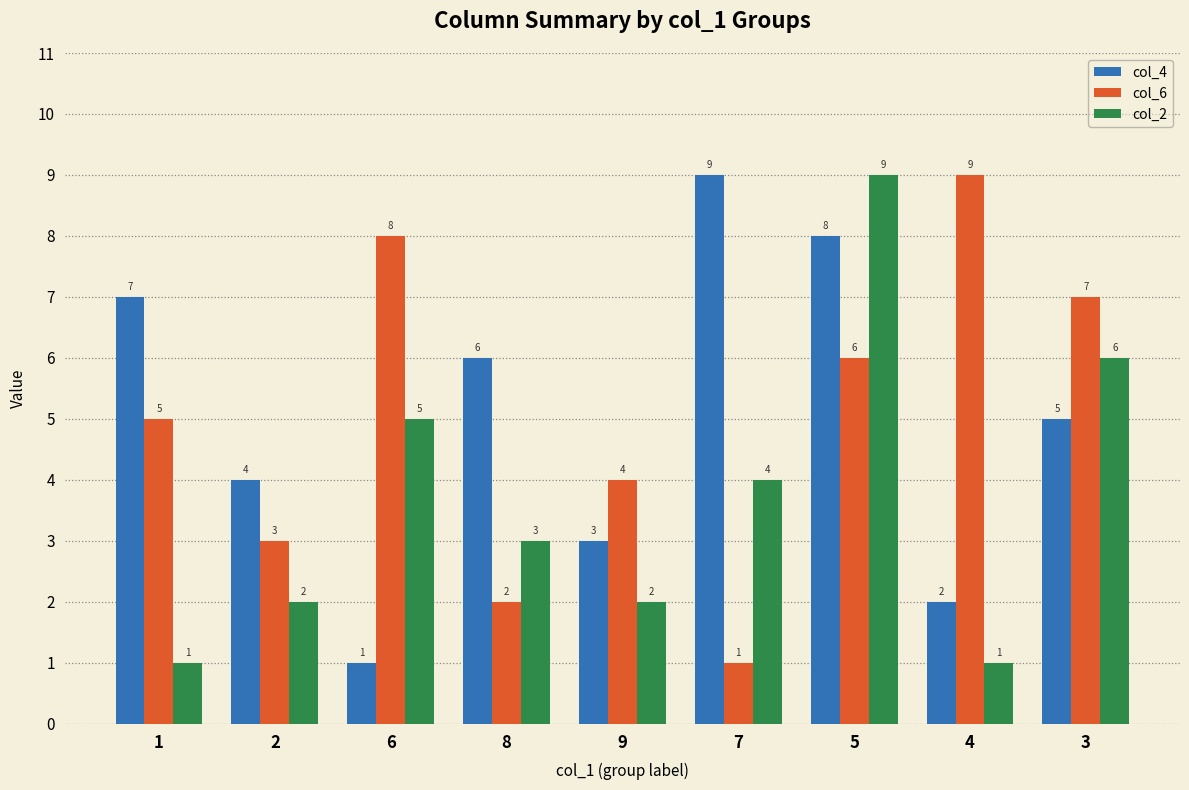

Which series changed the most between 1 and 6?

col_4